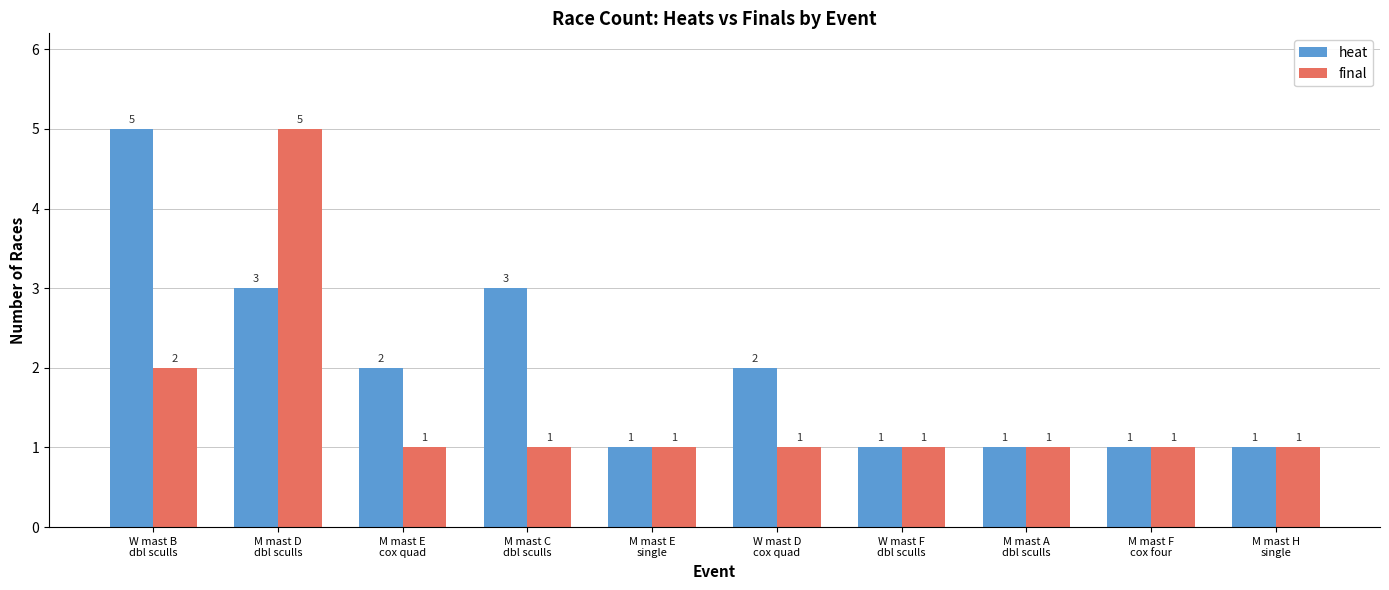

Reading left to right, what are all the values shown in this chart?

heat: 5	3	2	3	1	2	1	1	1	1
final: 2	5	1	1	1	1	1	1	1	1